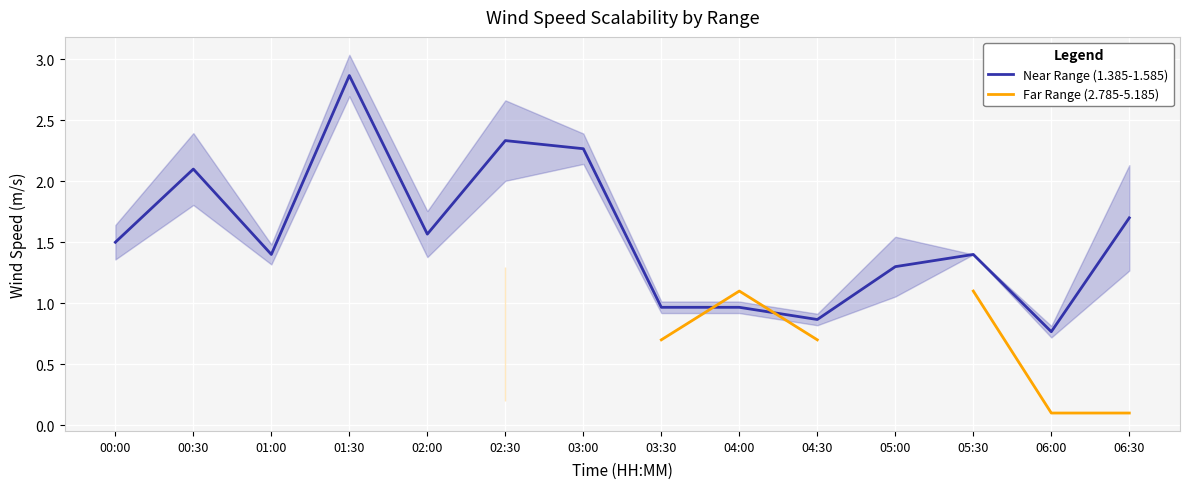

At which label does Near Range (1.385-1.585) first exceed 1?

00:00